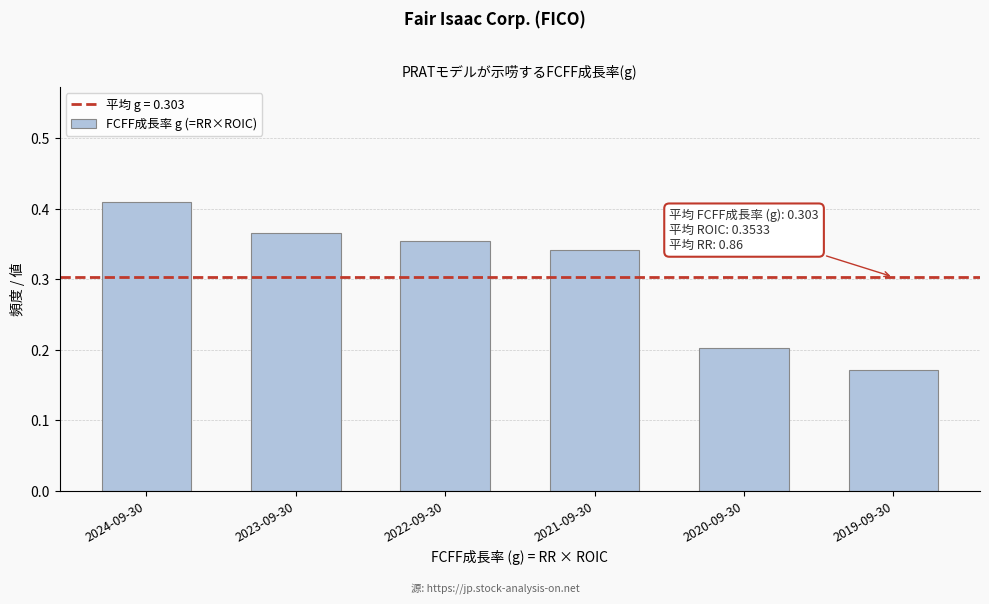

What is the label of the 4th bar from the left?

2021-09-30